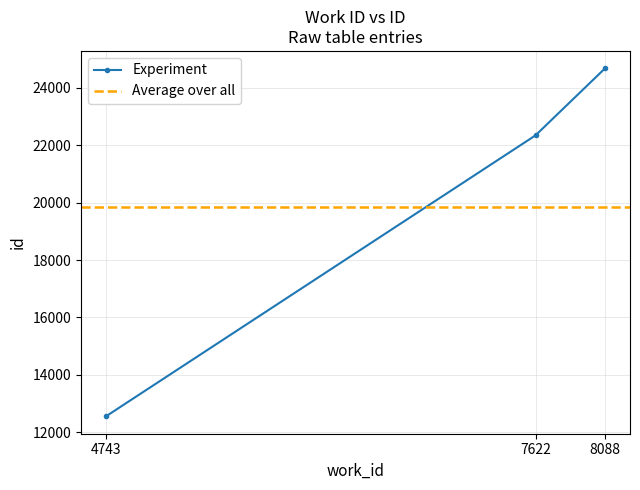

True or false: the data shows 24675 at 8088.

True